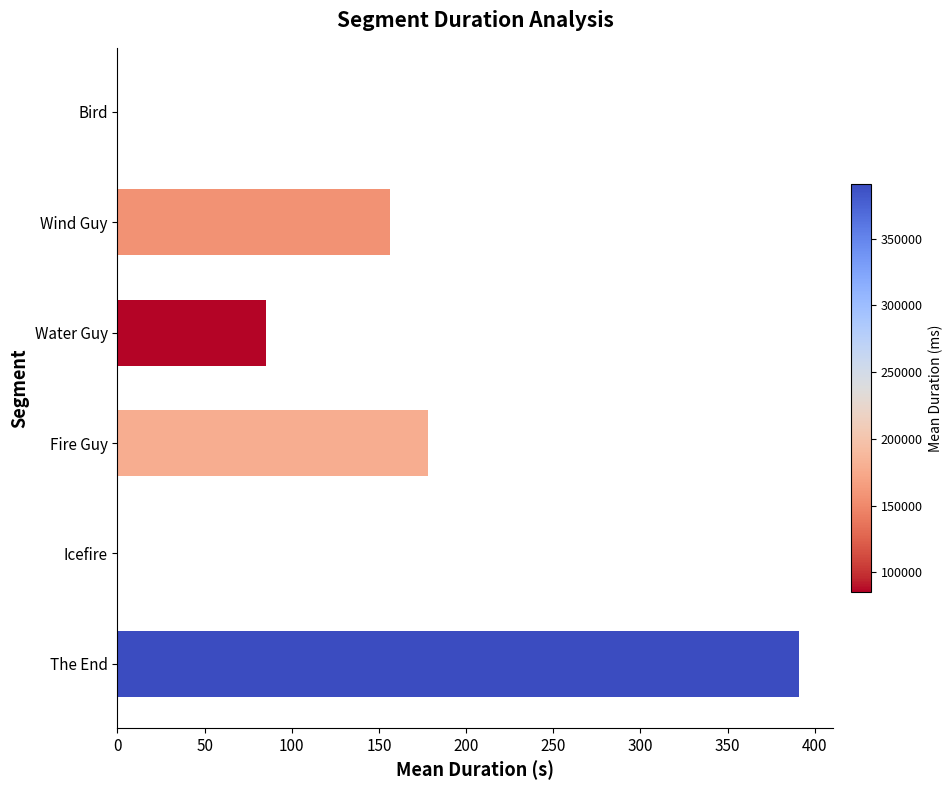

What is the sum of all values?

811.4